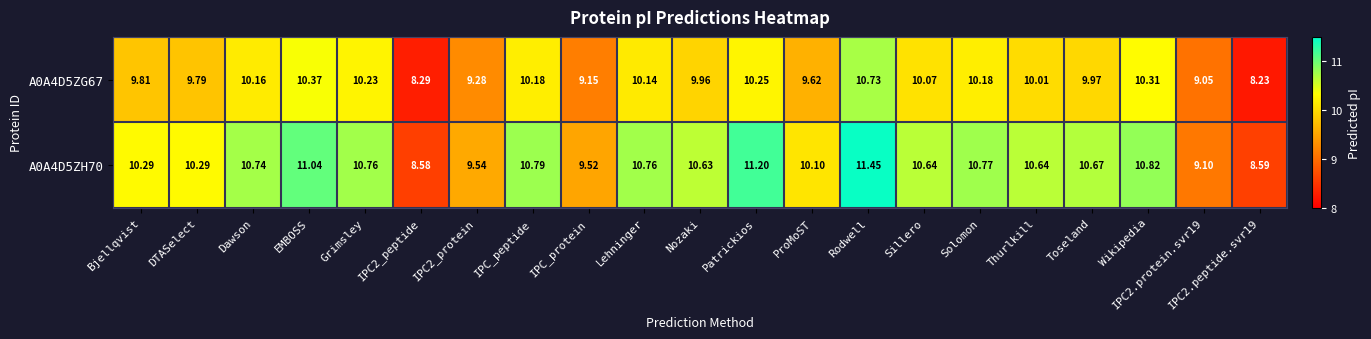

Rank the series at EMBOSS from lowest to highest value.

A0A4D5ZG67, A0A4D5ZH70